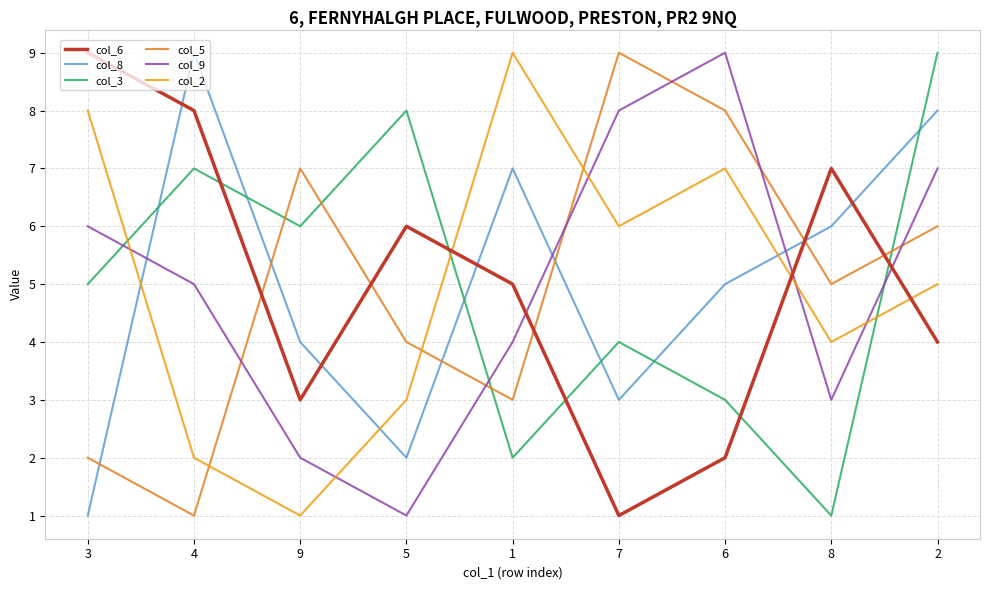

What are all the series names shown in the legend?

col_6, col_8, col_3, col_5, col_9, col_2